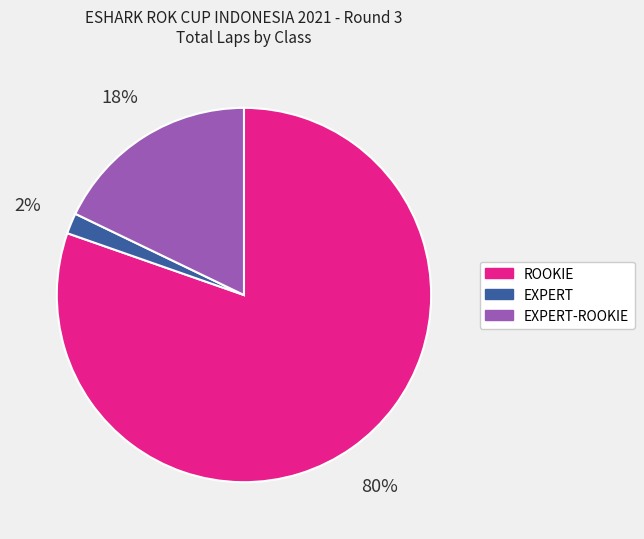

Count the number of slices in the pie.

3